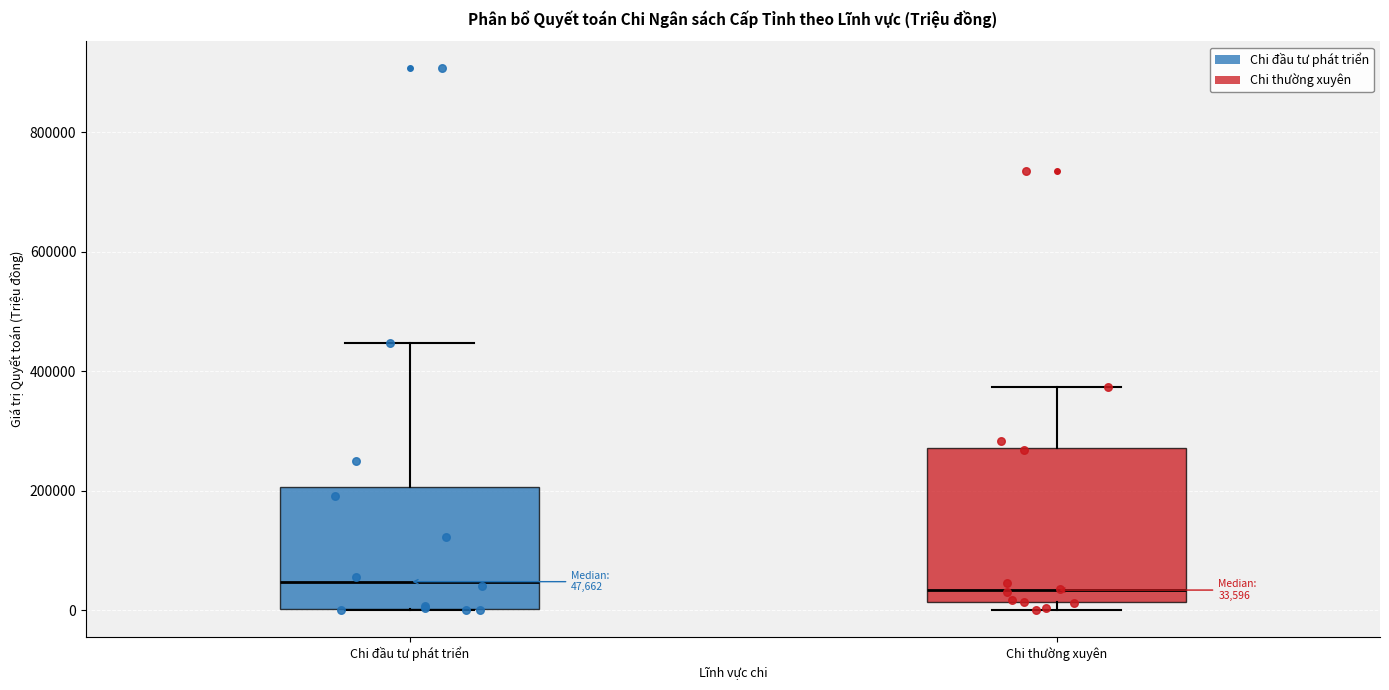

Which box is the tallest, from its lower edge to its upper edge?

Chi thường xuyên